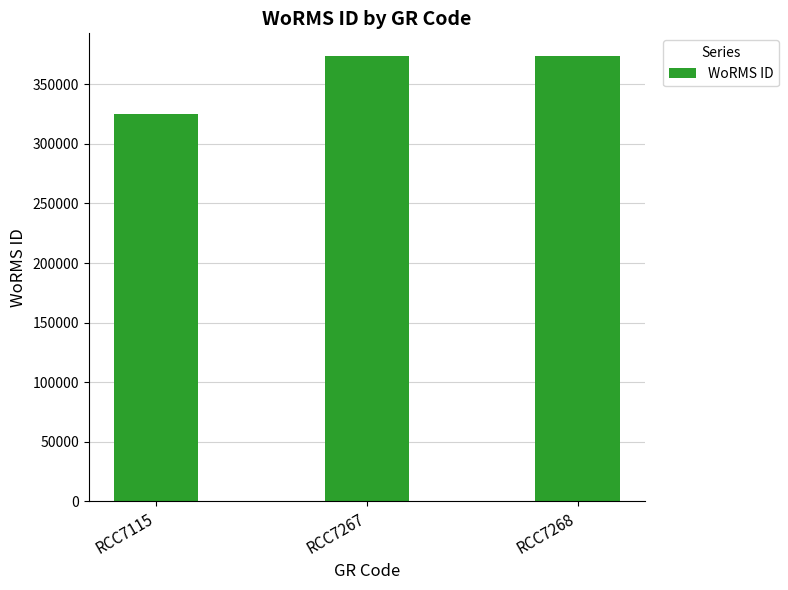

What is the ratio of the value at RCC7115 to the value at RCC7267?

0.9